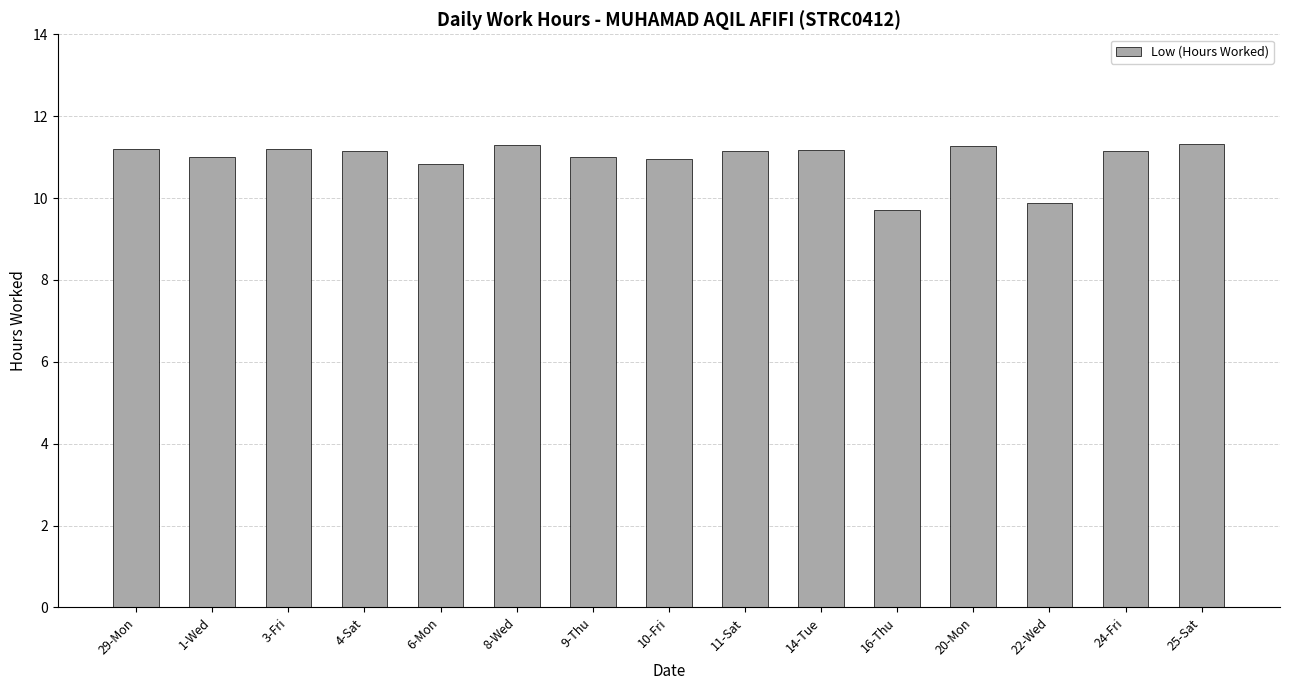

What is the minimum value shown in the chart?

9.7